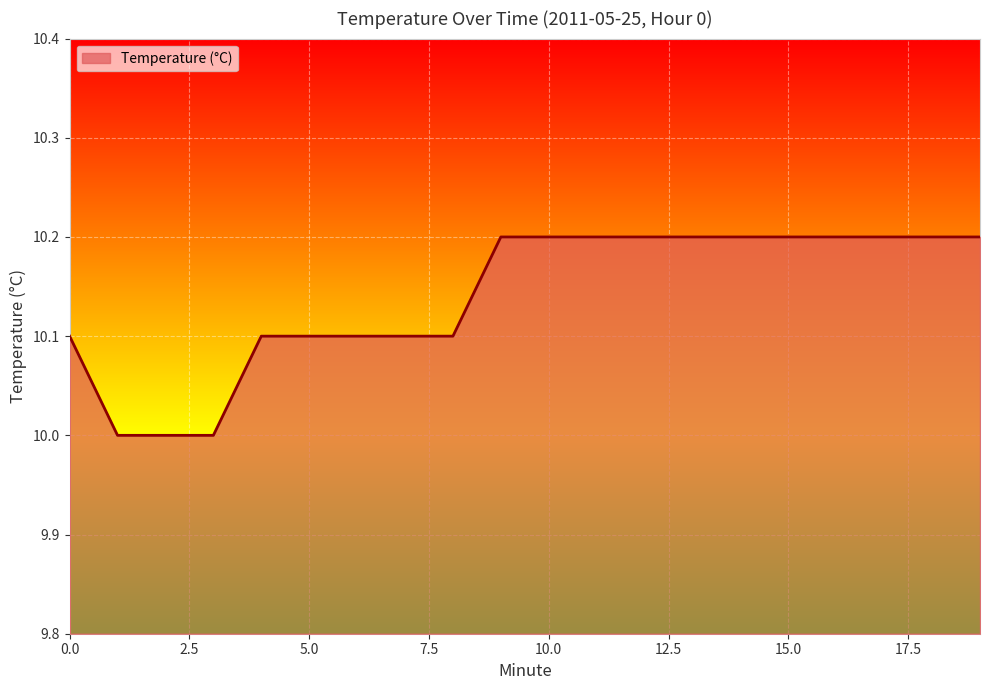

What is the average value?

10.1